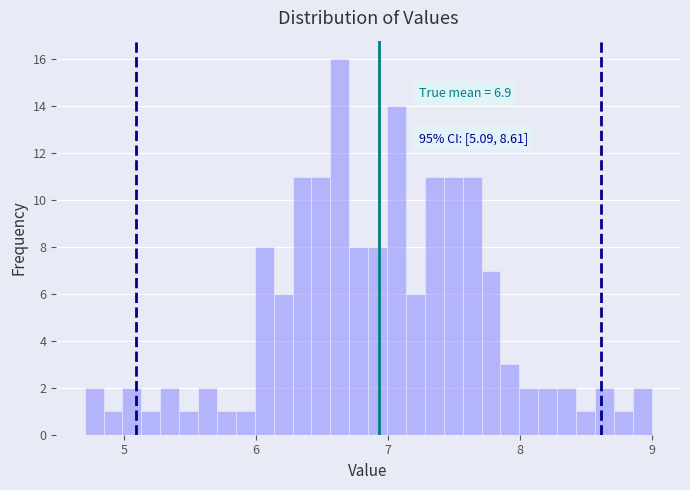

Around what value on the x-axis is the tallest bar? Give the approximate position of its centre, as read against the axis.

6.6